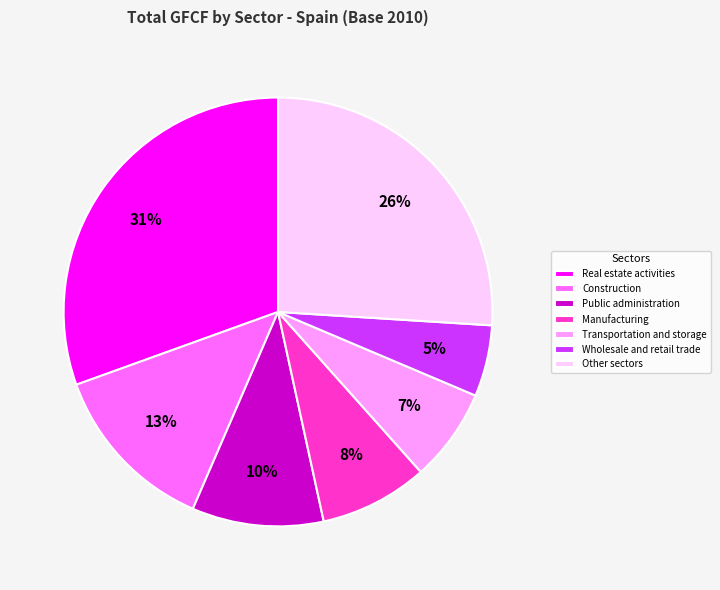

Does any single category account for the majority?

No